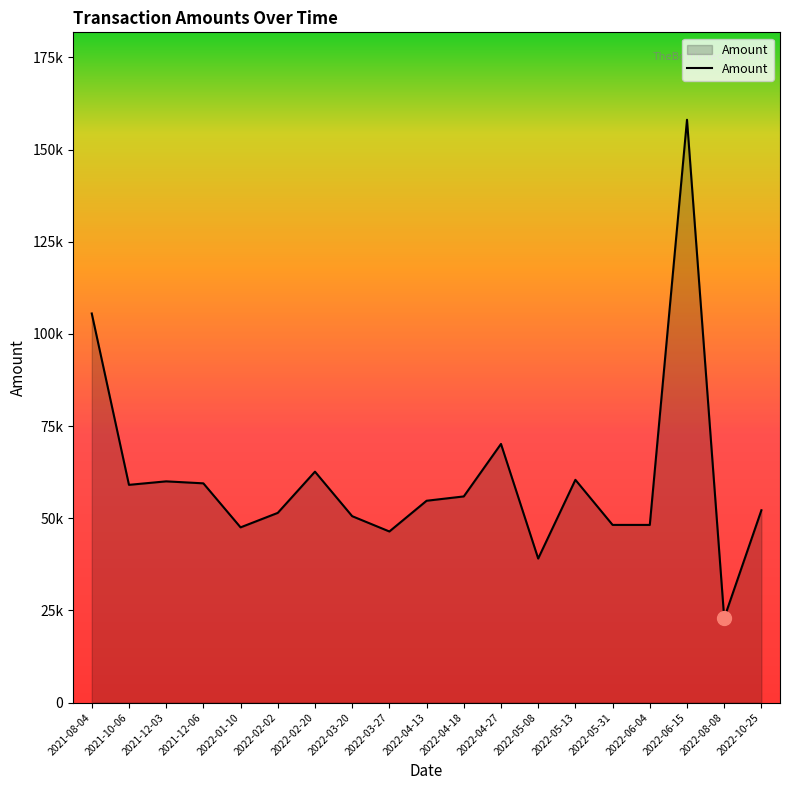

Does the chart display data point markers on the line(s)?

No